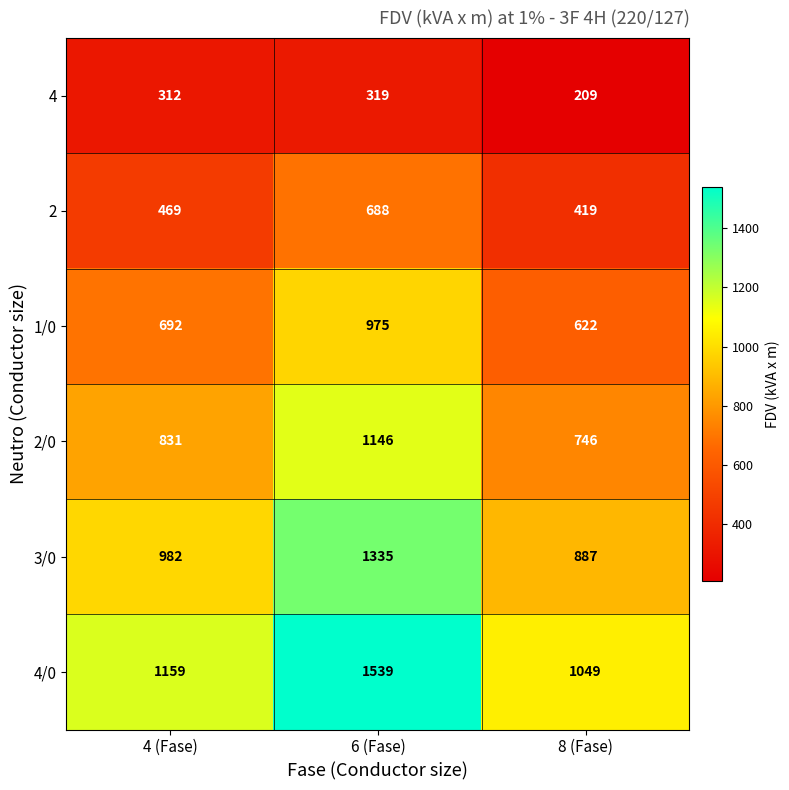

Which series has the largest range (max minus min)?

4/0